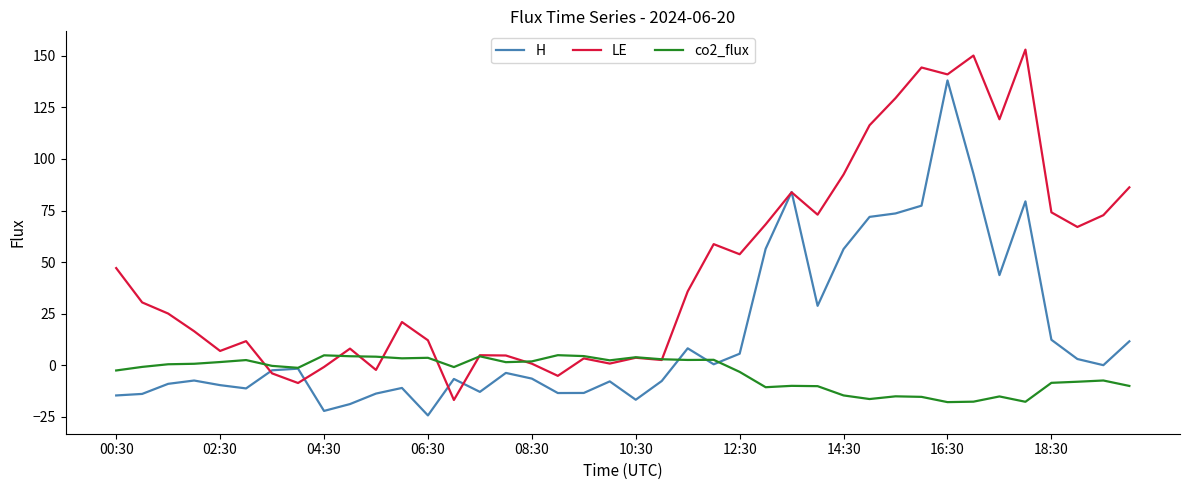

At how many categories does at least one series exceed 44?

18